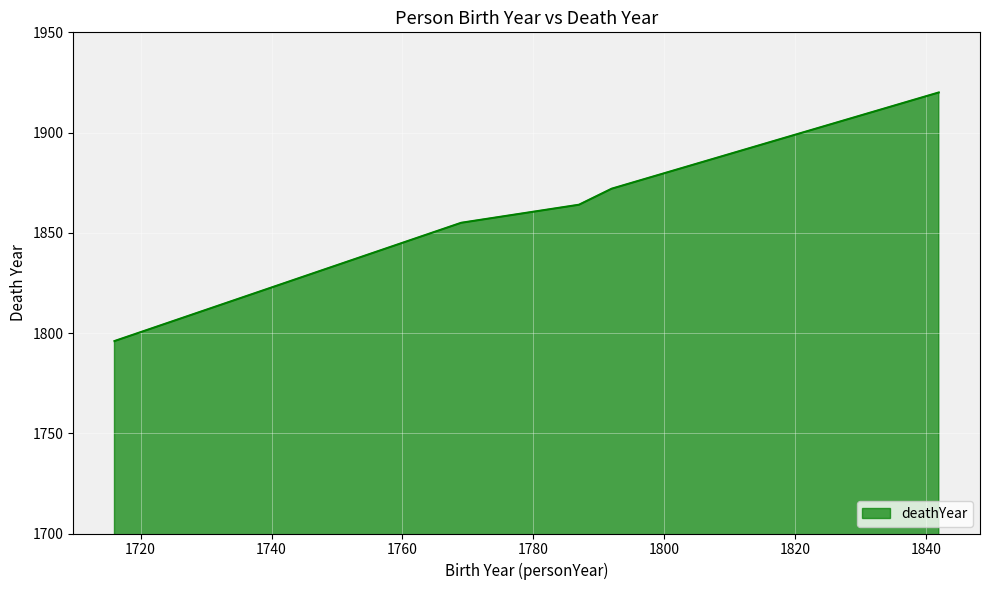

What is the average value?

1861